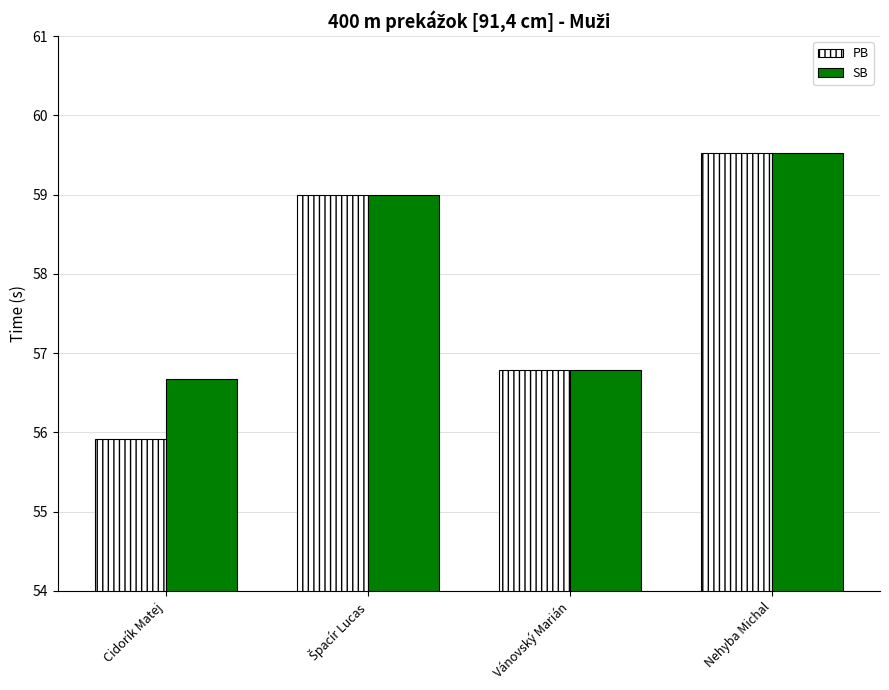

List the series in order of their overall mean, highest first.

SB, PB